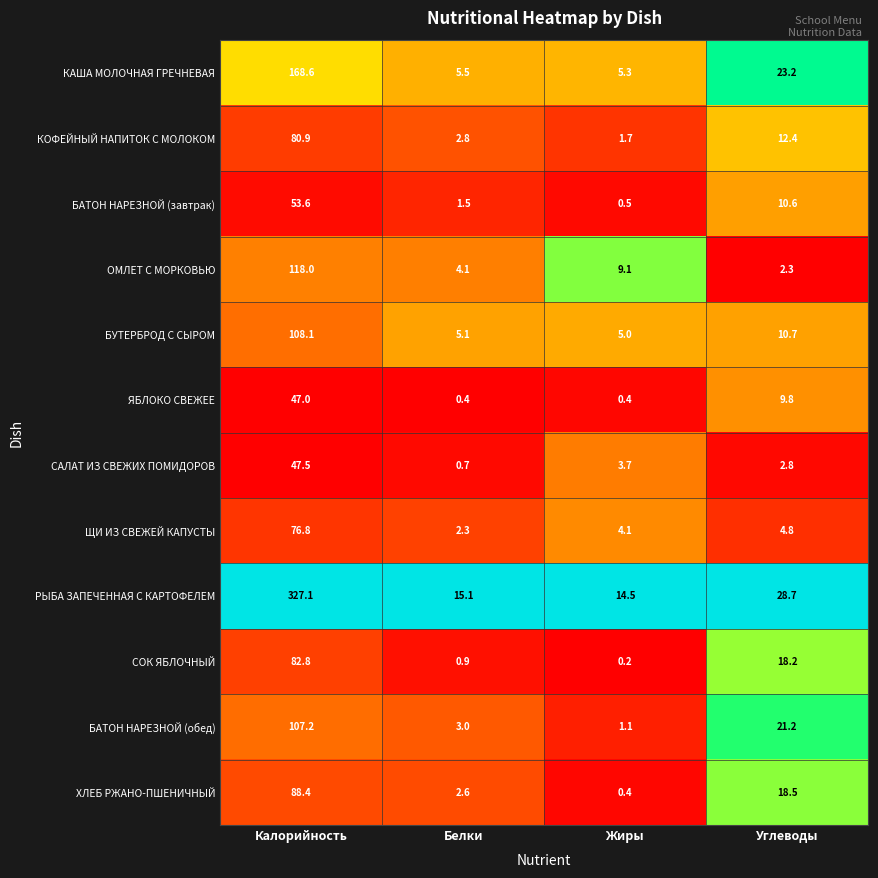

True or false: ХЛЕБ РЖАНО-ПШЕНИЧНЫЙ has a value of 0.4 at Жиры.

True